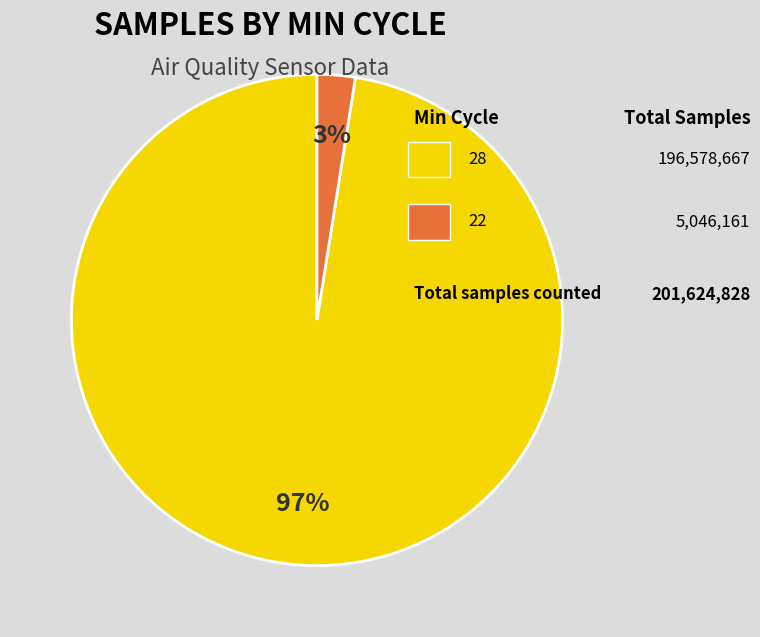

Is there any slice that represents more than half of the pie?

Yes